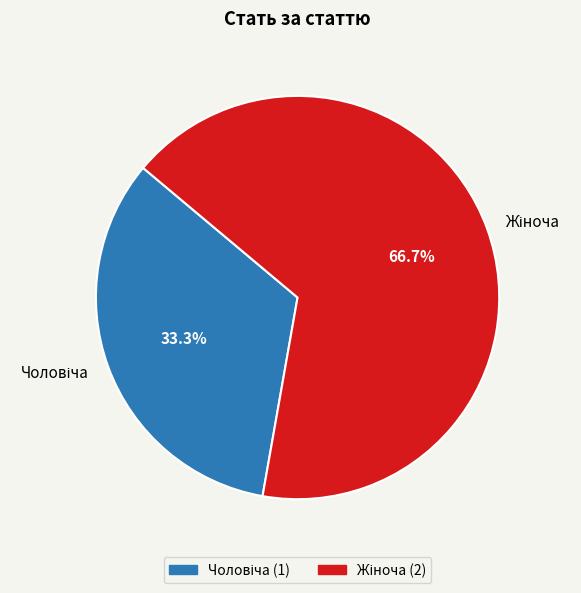

Is there a majority slice in this chart?

Yes